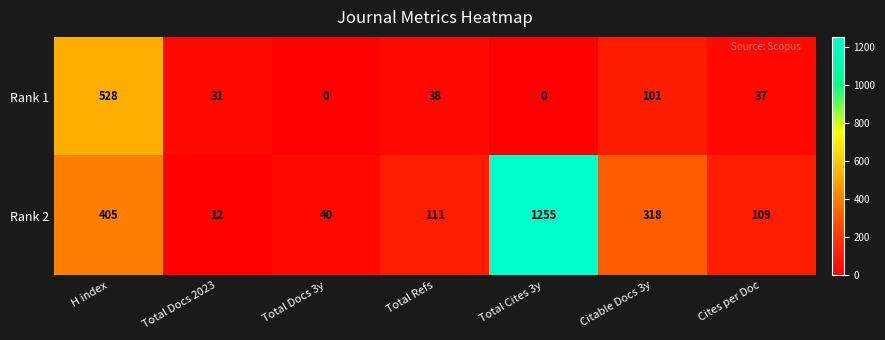

At Cites per Doc, list the series in order from smallest to largest.

Rank 1, Rank 2